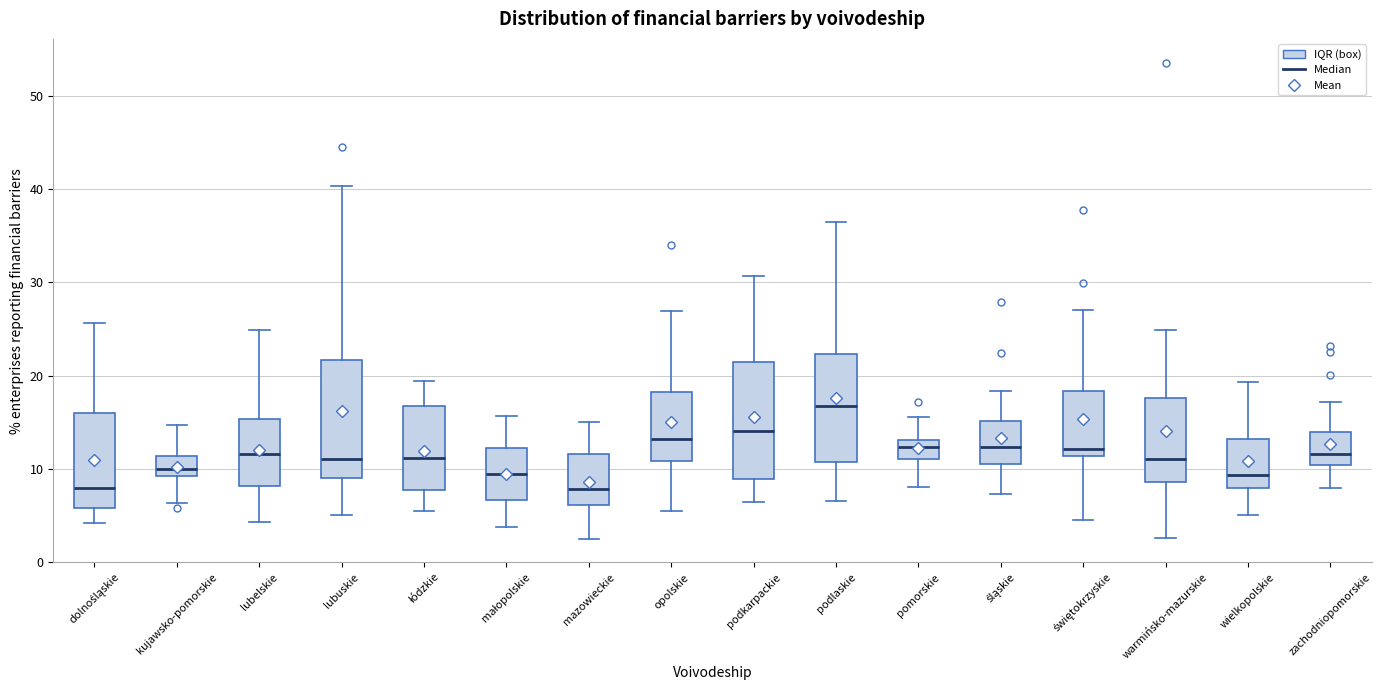

Reading left to right, read every box against the y-axis: the position of its median line, the range the box covers, and the ends of its whiskers. The values are not printed on the chart, so give them approximately, as read against the axis.

dolnośląskie: median 8, box 6 to 16, whiskers 4 to 26
kujawsko-pomorskie: median 10, box 9 to 11, whiskers 6 to 15
lubelskie: median 12, box 8 to 15, whiskers 4 to 25
lubuskie: median 11, box 9 to 22, whiskers 5 to 40
łódzkie: median 11, box 8 to 17, whiskers 6 to 19
małopolskie: median 9, box 7 to 12, whiskers 4 to 16
mazowieckie: median 8, box 6 to 12, whiskers 3 to 15
opolskie: median 13, box 11 to 18, whiskers 6 to 27
podkarpackie: median 14, box 9 to 21, whiskers 6 to 31
podlaskie: median 17, box 11 to 22, whiskers 7 to 37
pomorskie: median 12, box 11 to 13, whiskers 8 to 16
śląskie: median 12, box 11 to 15, whiskers 7 to 18
świętokrzyskie: median 12, box 11 to 18, whiskers 5 to 27
warmińsko-mazurskie: median 11, box 9 to 18, whiskers 3 to 25
wielkopolskie: median 9, box 8 to 13, whiskers 5 to 19
zachodniopomorskie: median 12, box 10 to 14, whiskers 8 to 17